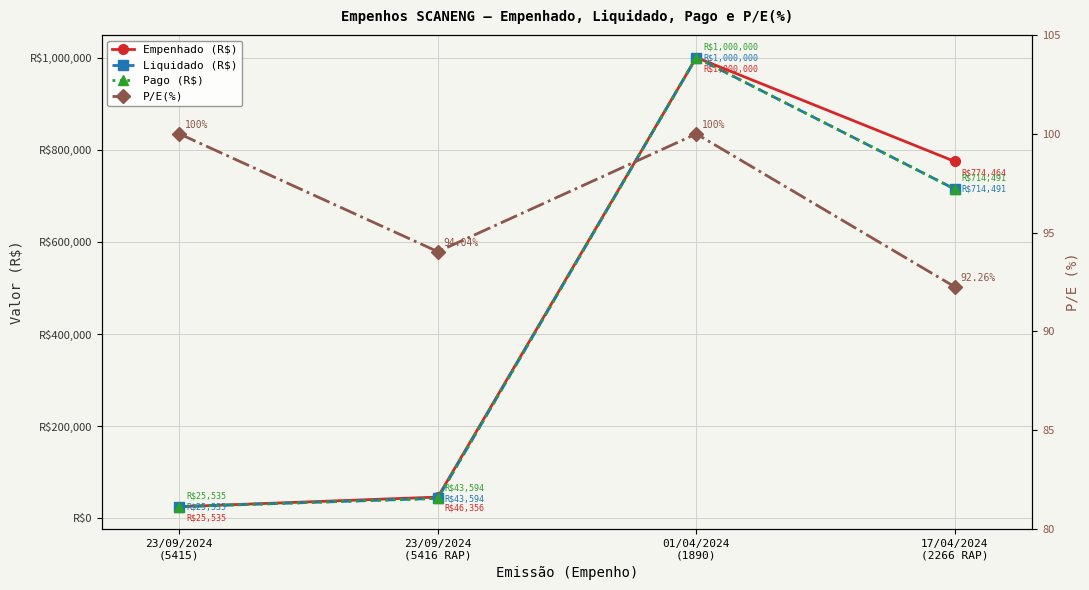

At which category does P/E(%) reach its first local valley?

23/09/2024
(5416 RAP)